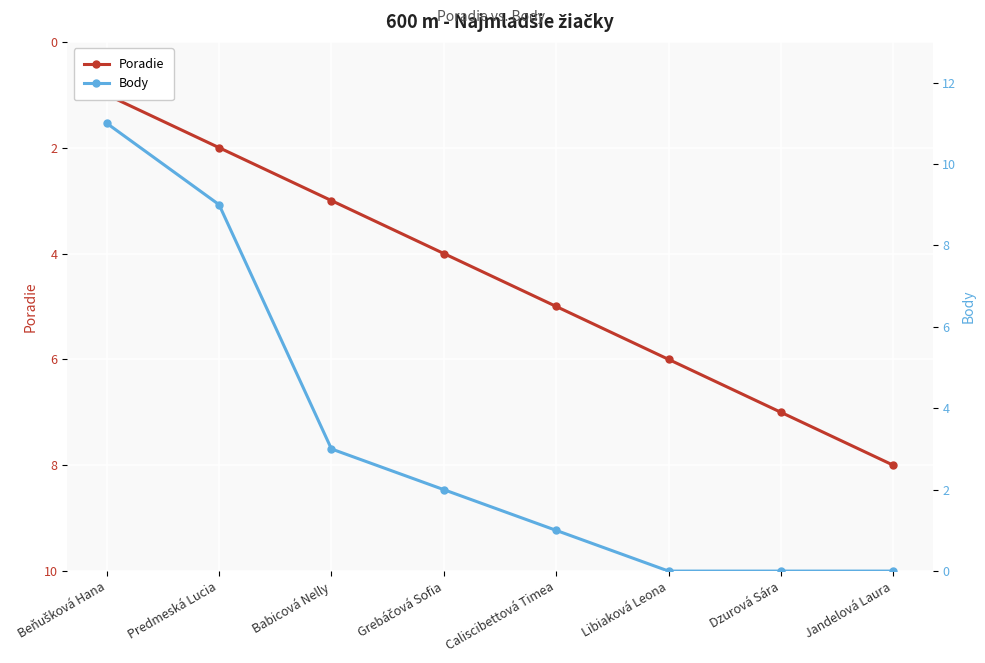

Which series has the largest total across all categories?

Poradie